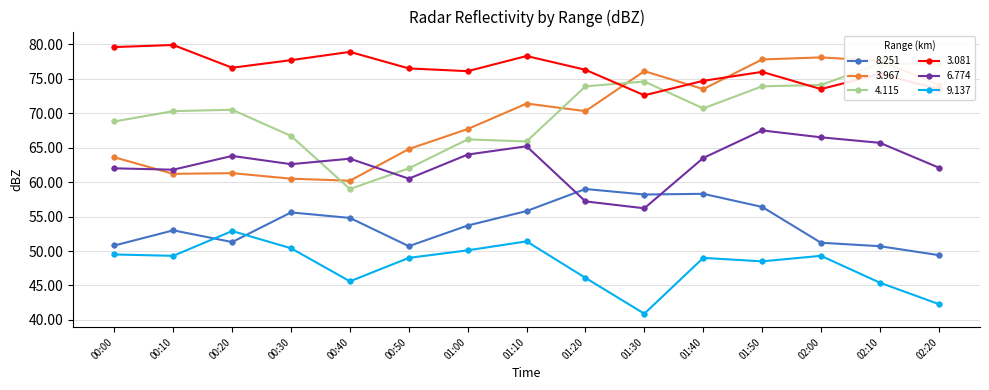

What value does the 3.081 series have at 02:10?

75.7